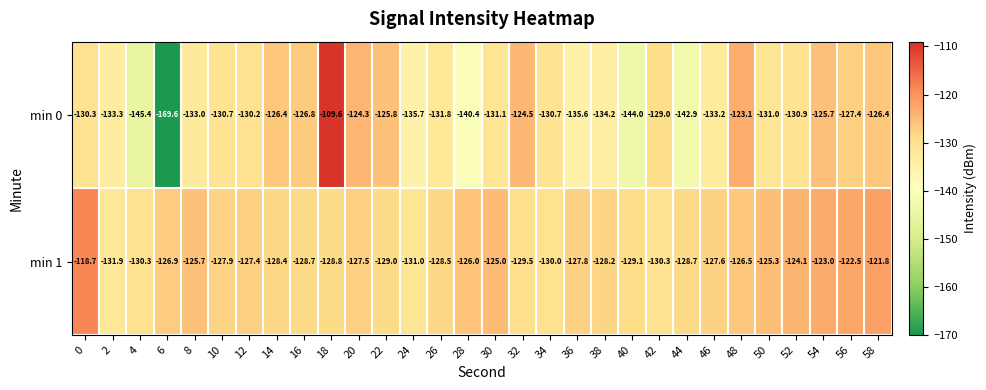

The value of min 0 at 48 is -41.8. True or false?

False